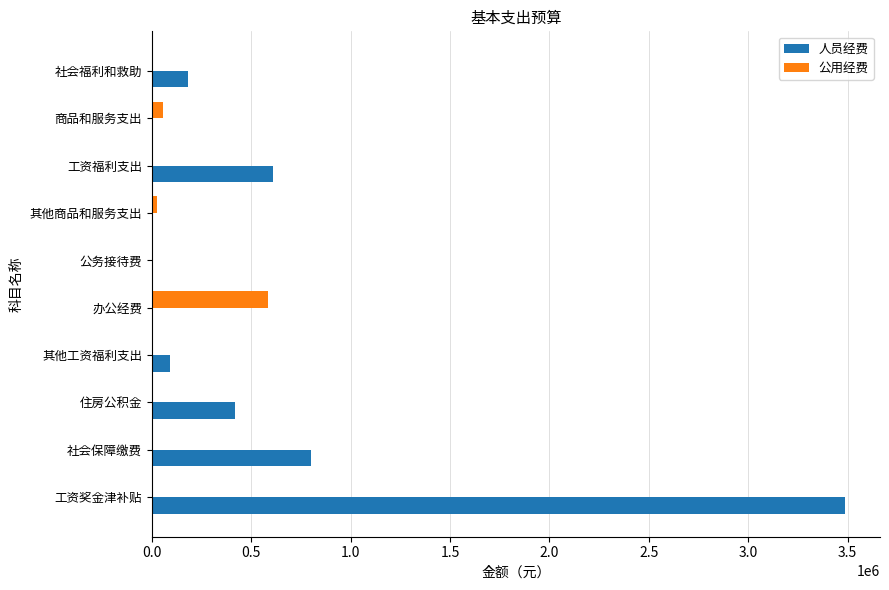

Which series has the largest total across all categories?

人员经费